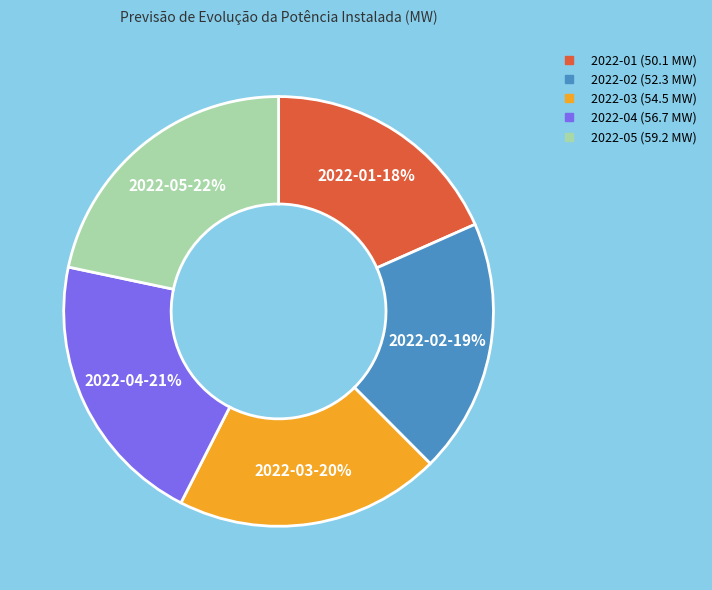

What is the ratio of the value at 2022-03 to the value at 2022-05?

0.9